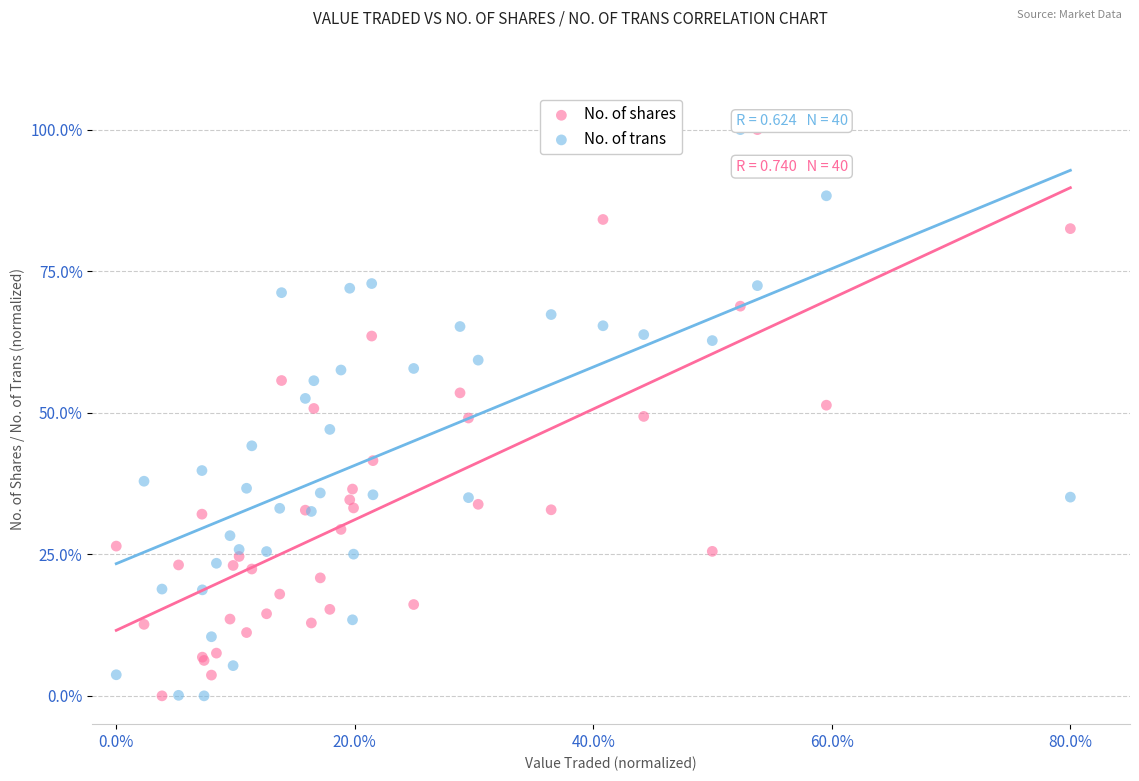

What are all the series names shown in the legend?

No. of shares, No. of trans